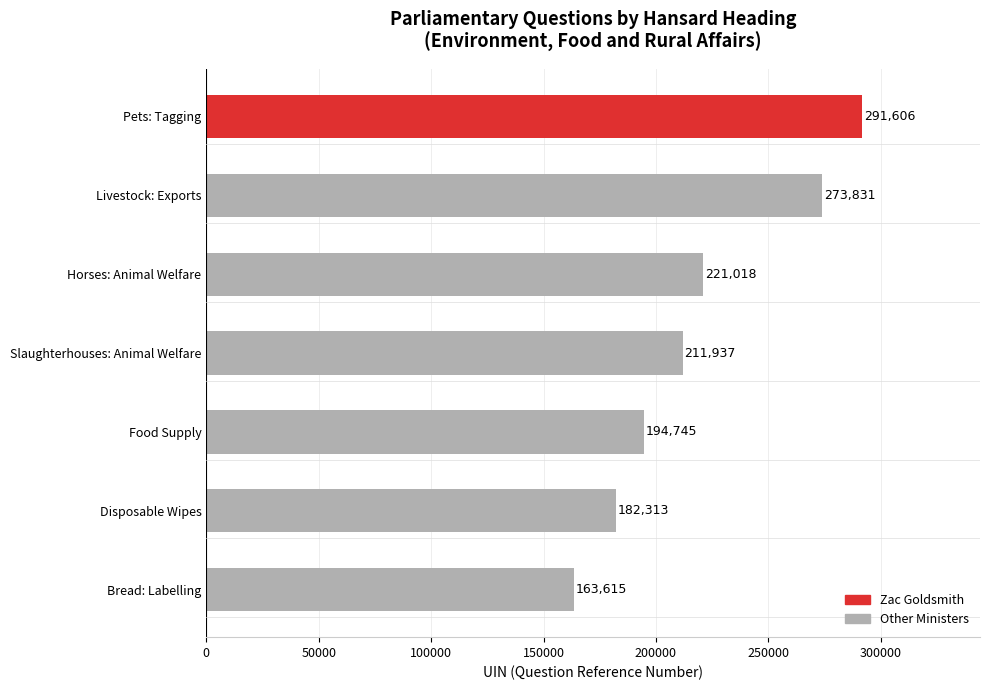

Reading bottom to top, list all the values displayed in this chart.

Bread: Labelling=163615	Disposable Wipes=182313	Food Supply=194745	Slaughterhouses: Animal Welfare=211937	Horses: Animal Welfare=221018	Livestock: Exports=273831	Pets: Tagging=291606